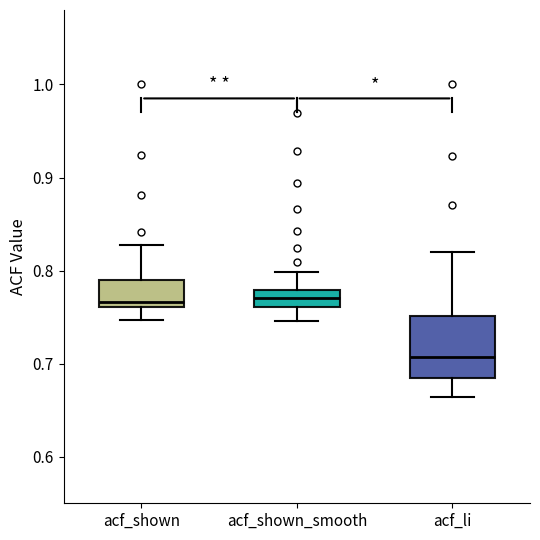

Which box is the tallest, from its lower edge to its upper edge?

acf_li